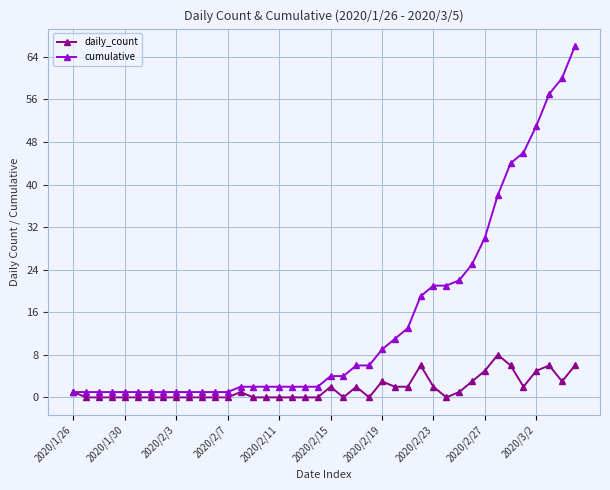

What is the highest value of the daily_count series?

8